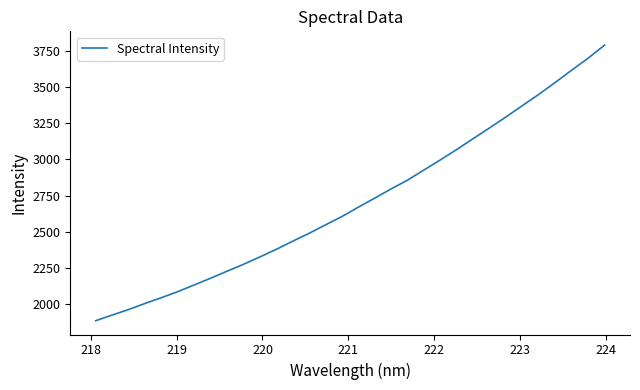

What is the minimum value shown in the chart?

1885.1